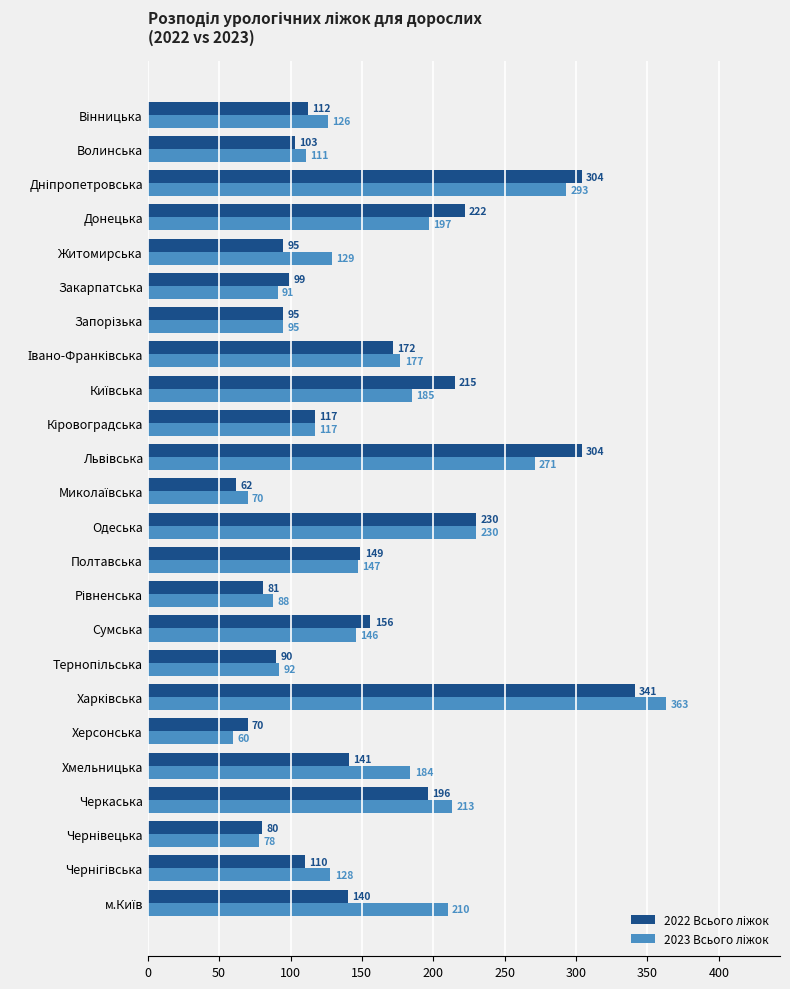

At how many categories does at least one series exceed 199?

8